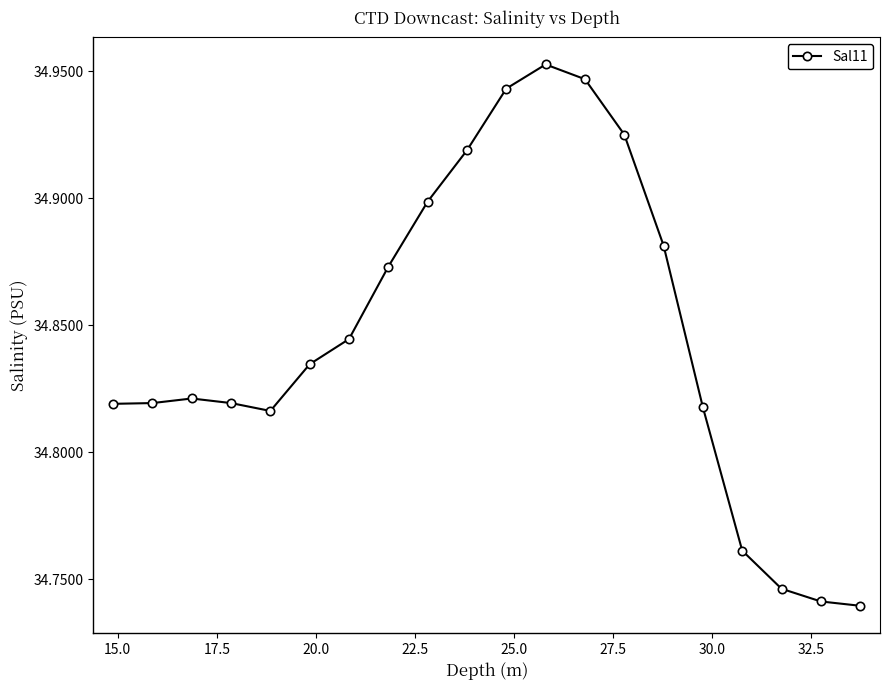

How many lines are shown in the chart?

1